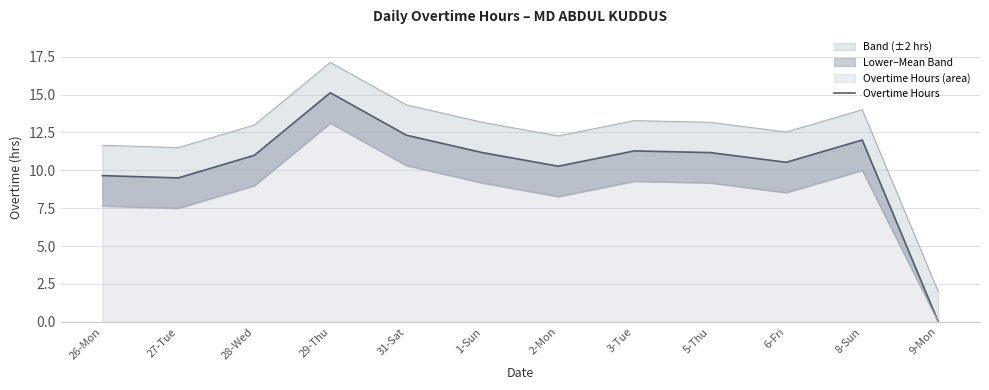

The value at 1-Sun is 11.2. True or false?

True